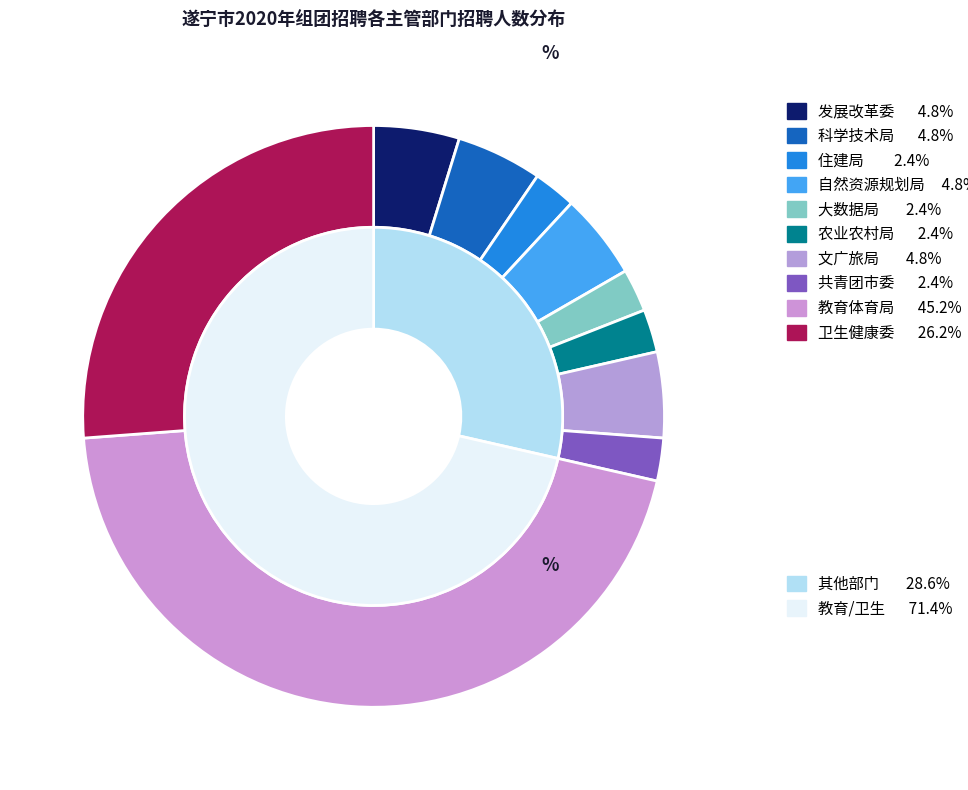

Is there any slice that represents more than half of the pie?

No